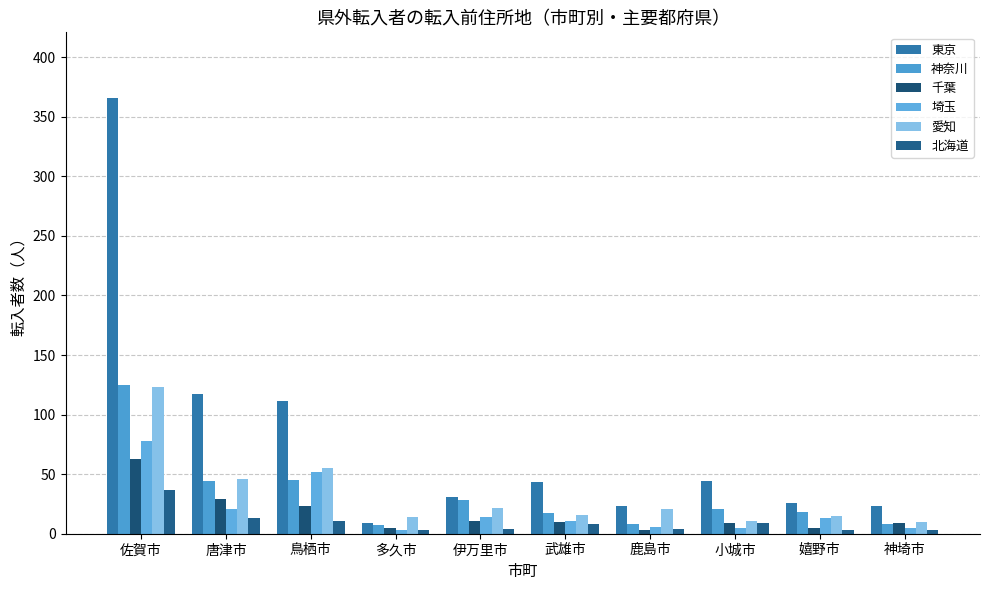

Read the 東京 value at 鹿島市, to the nearest 5.

25